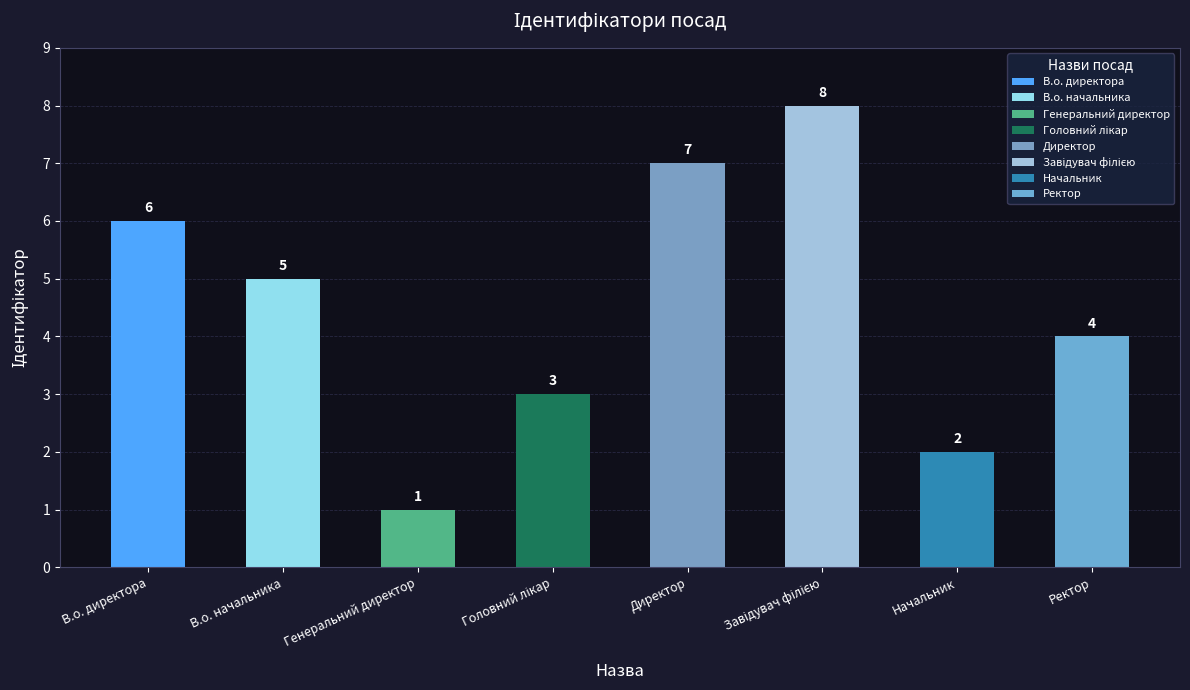

True or false: the data shows 0 at Генеральний директор.

False